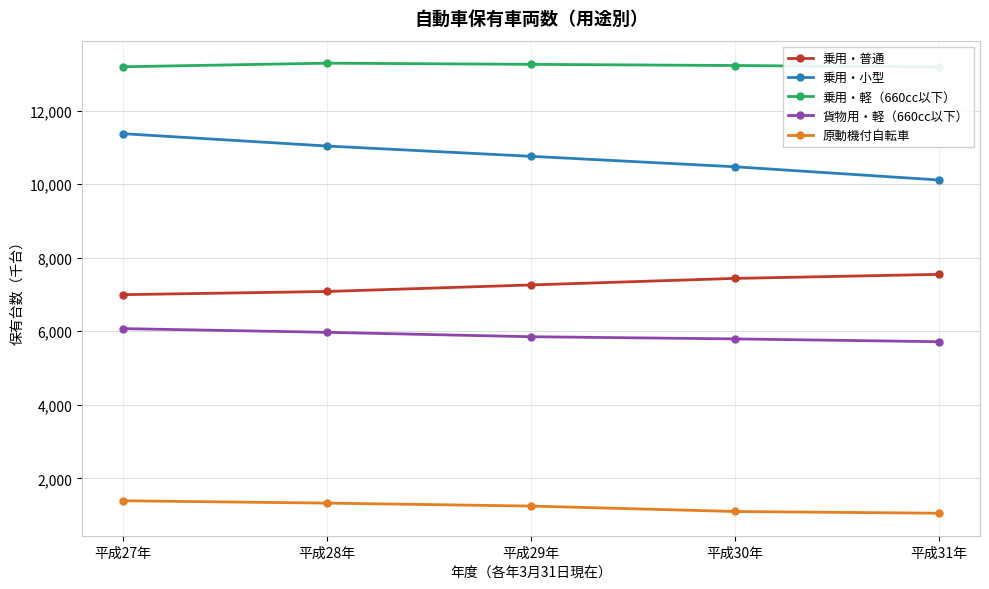

What is the approximate value of 乗用・軽（660cc以下） at 平成27年?

13197